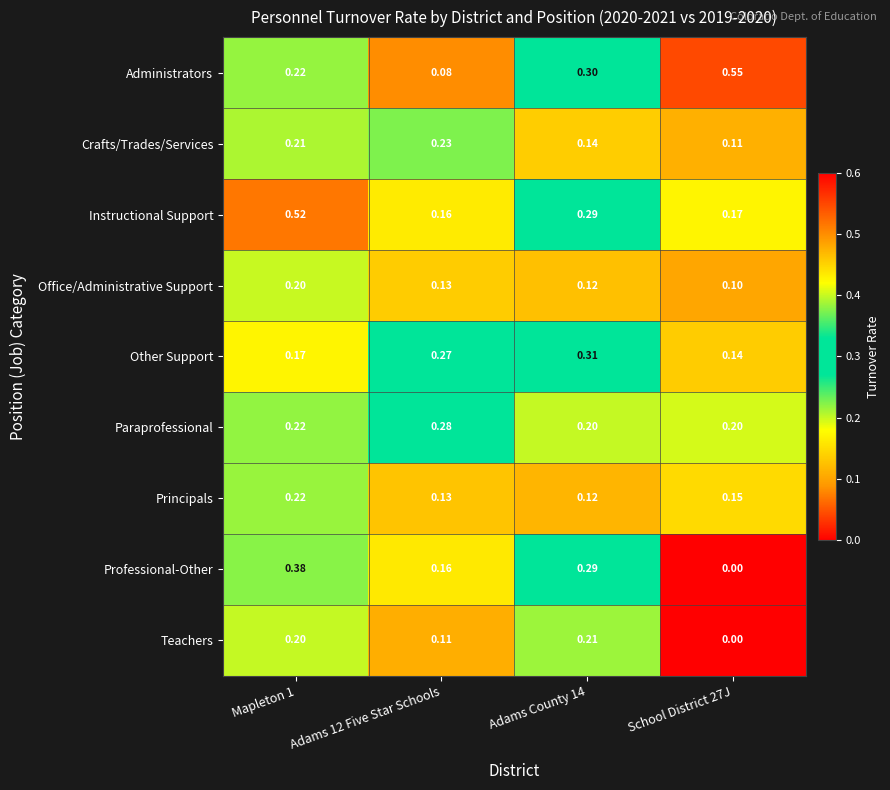

Which series has the largest total across all categories?

Administrators